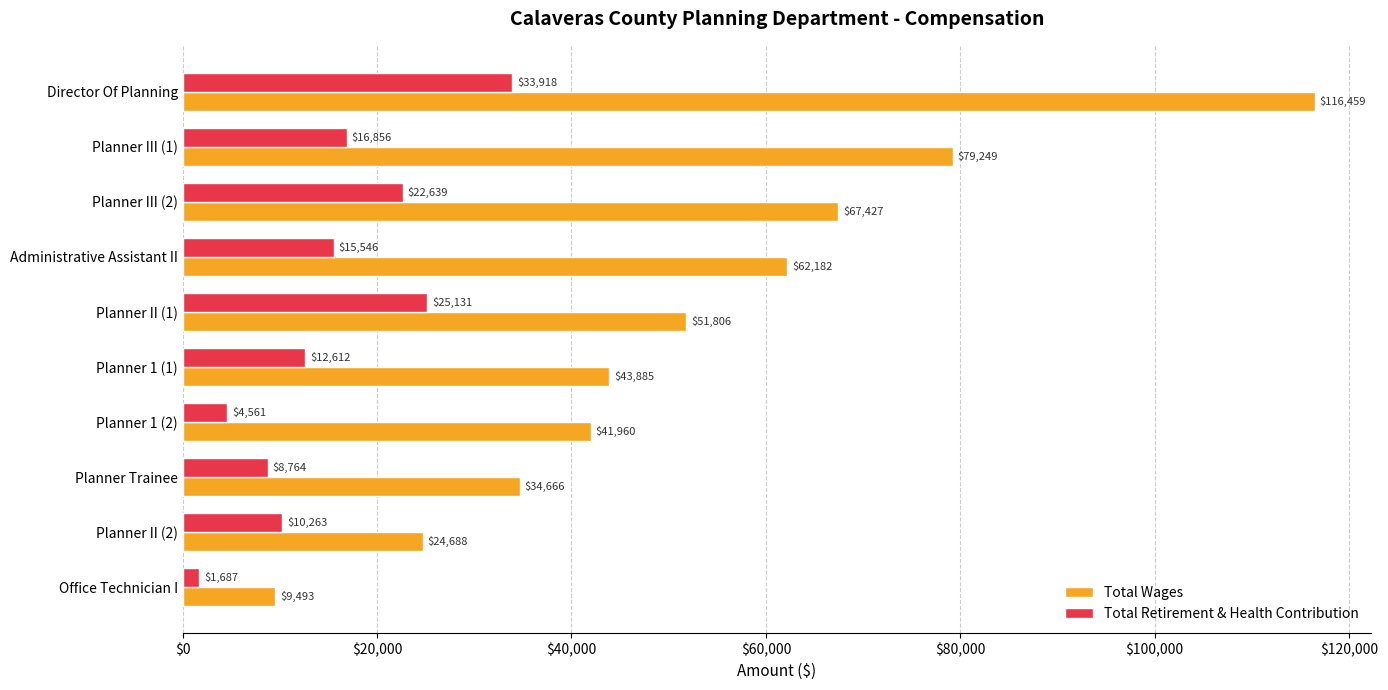

List the series in order of their peak value, highest first.

Total Wages, Total Retirement & Health Contribution